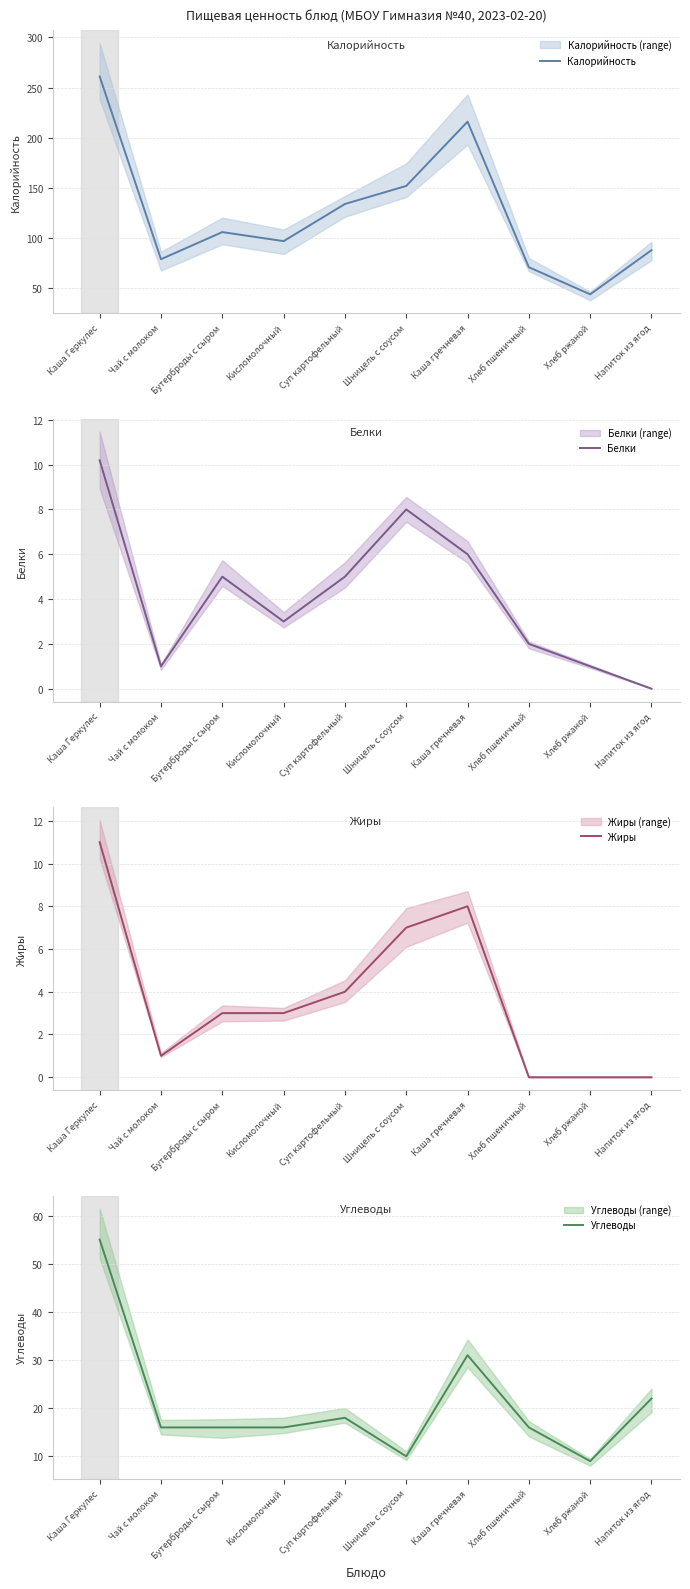

How many interior local valleys does the Калорийность series have?

3